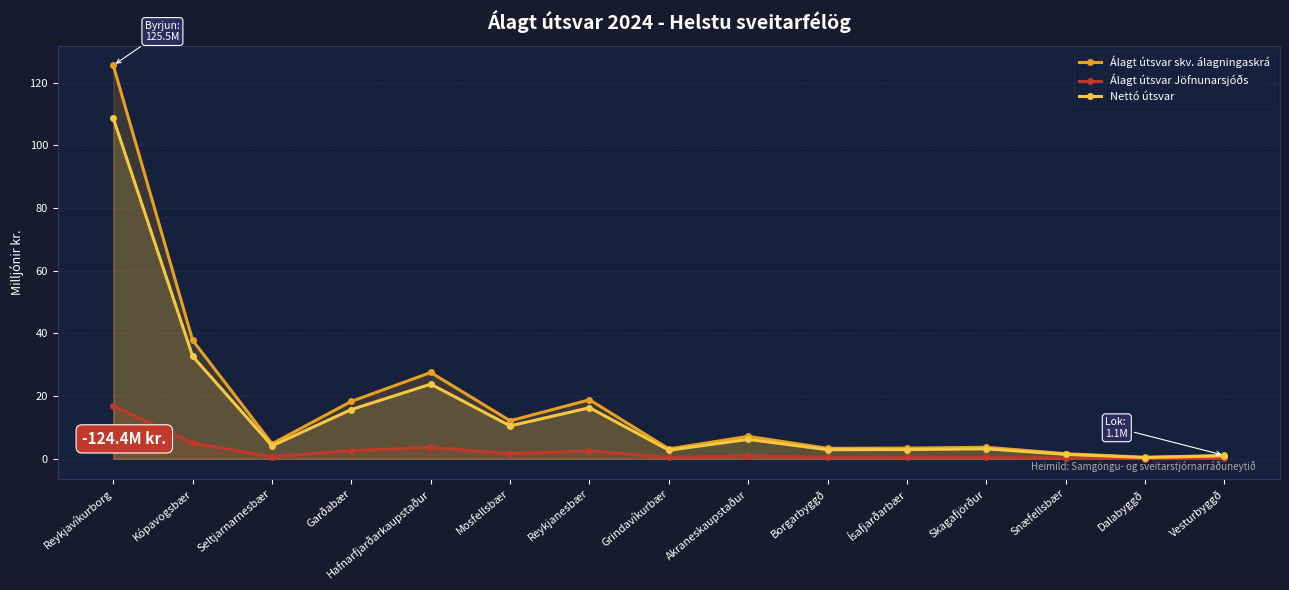

Which series has the widest spread of values?

Álagt útsvar skv. álagningaskrá